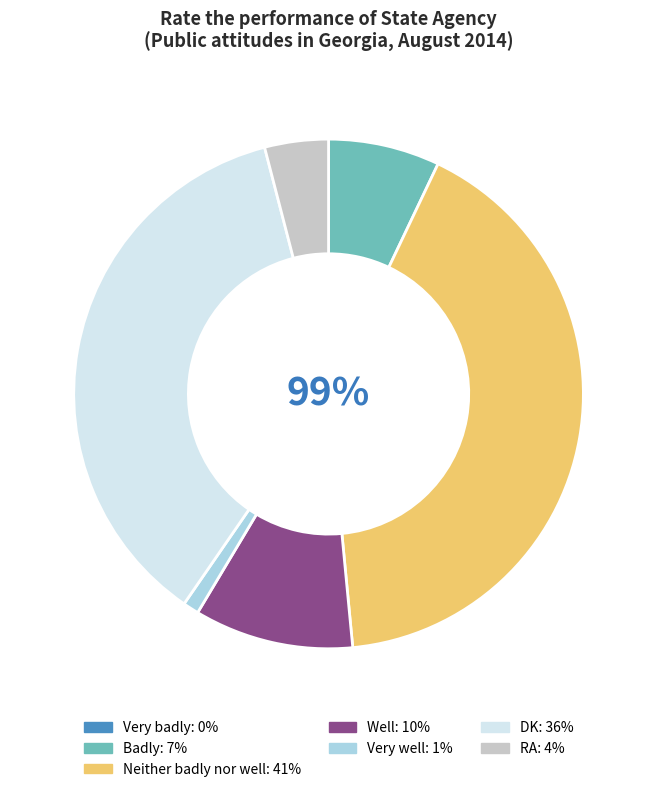

To the nearest percent, what is the difference between the largest and smallest slice percentages?

41%